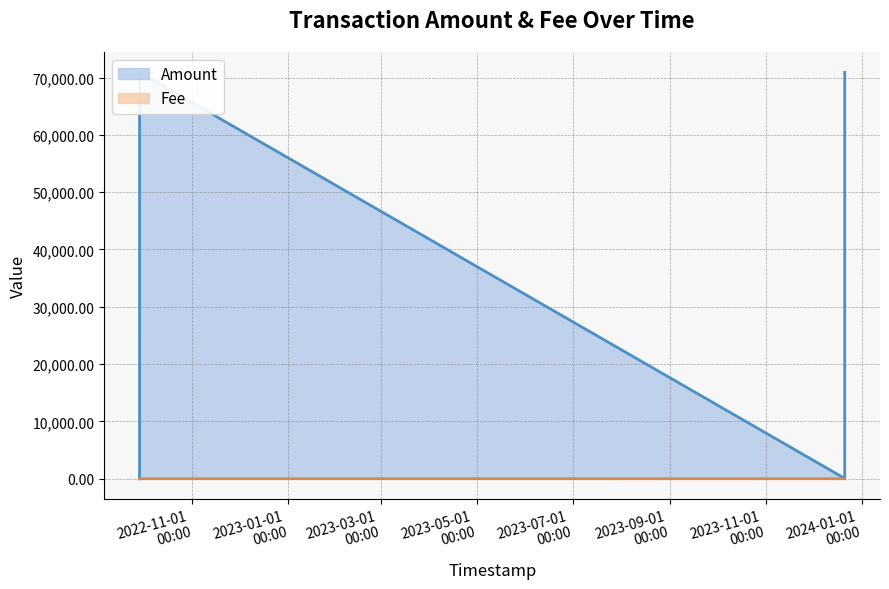

What is the approximate value of Amount at 2023-12-21 05:19:15?

70900.2